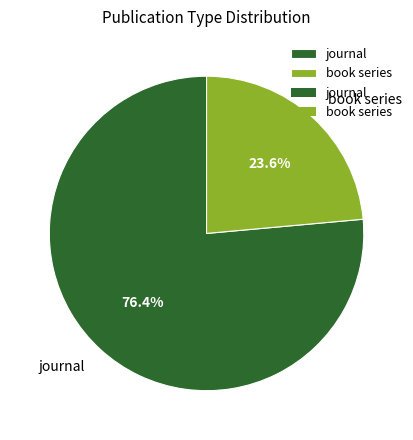

Combined, what portion of the pie is book series and journal?

100.0%